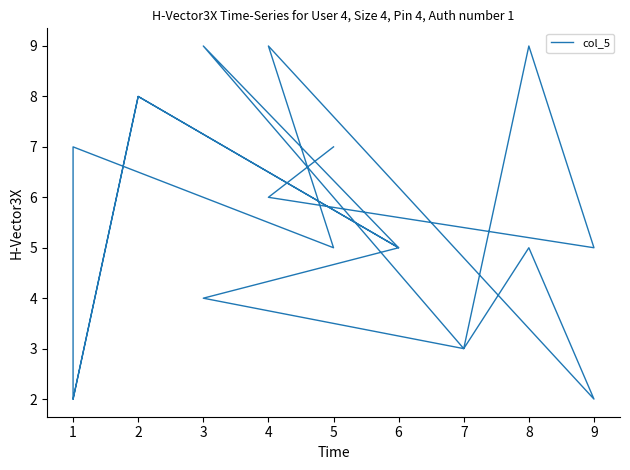

What is the difference between the values at 5 and 2?

3